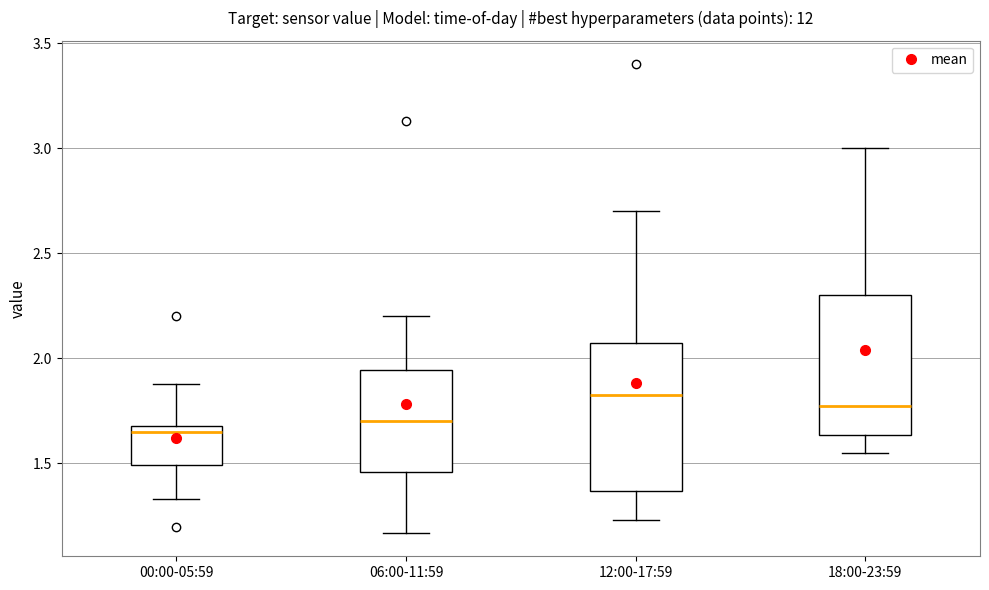

Where does the upper whisker of the box for 00:00-05:59 end on the y-axis? The values are not printed on the chart, so give them approximately, as read against the axis.

1.90